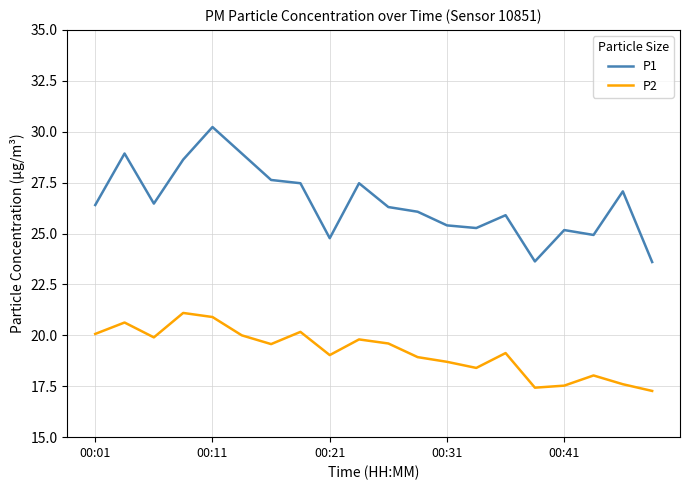

What is the difference between the maximum and second lowest values in the P1 series?

6.6